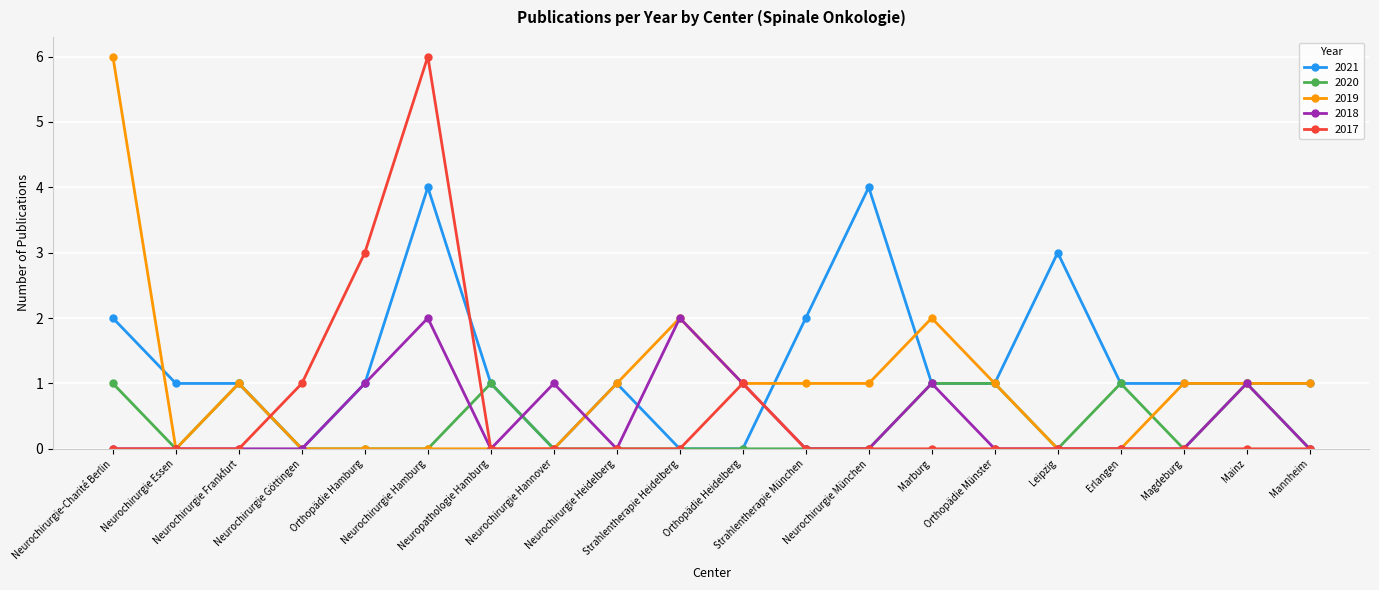

The 2020 series shows 0 at Strahlentherapie München. True or false?

True